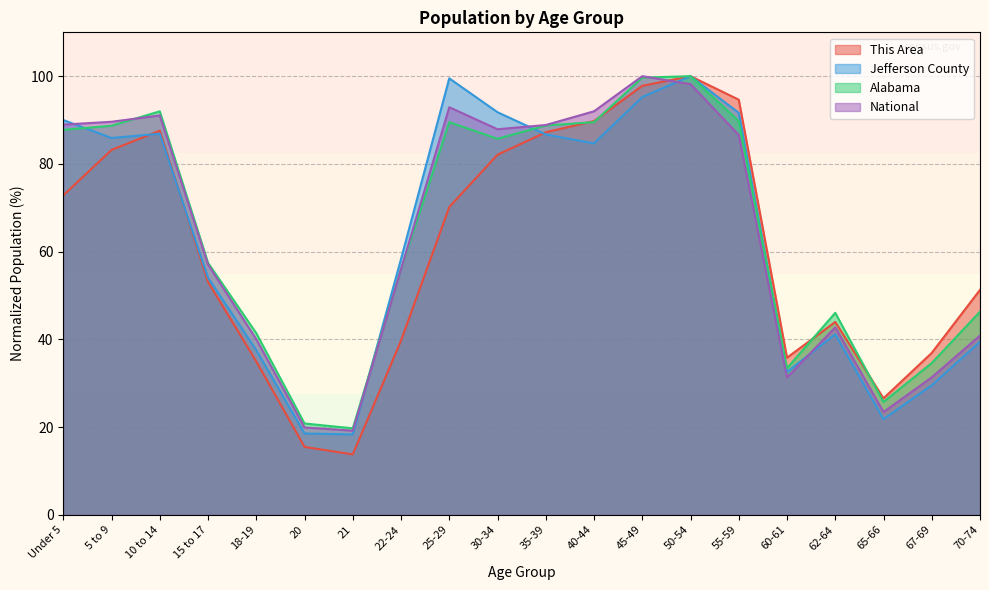

Which series has the largest total across all categories?

Alabama